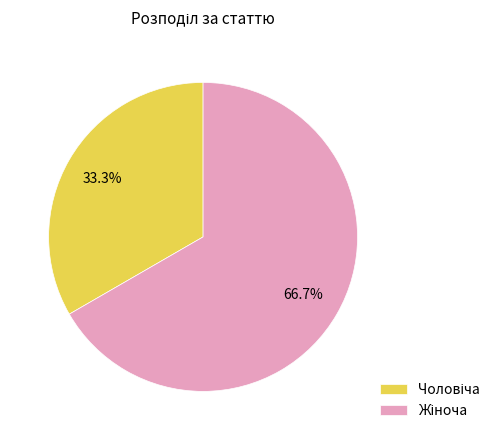

Is there a majority slice in this chart?

Yes